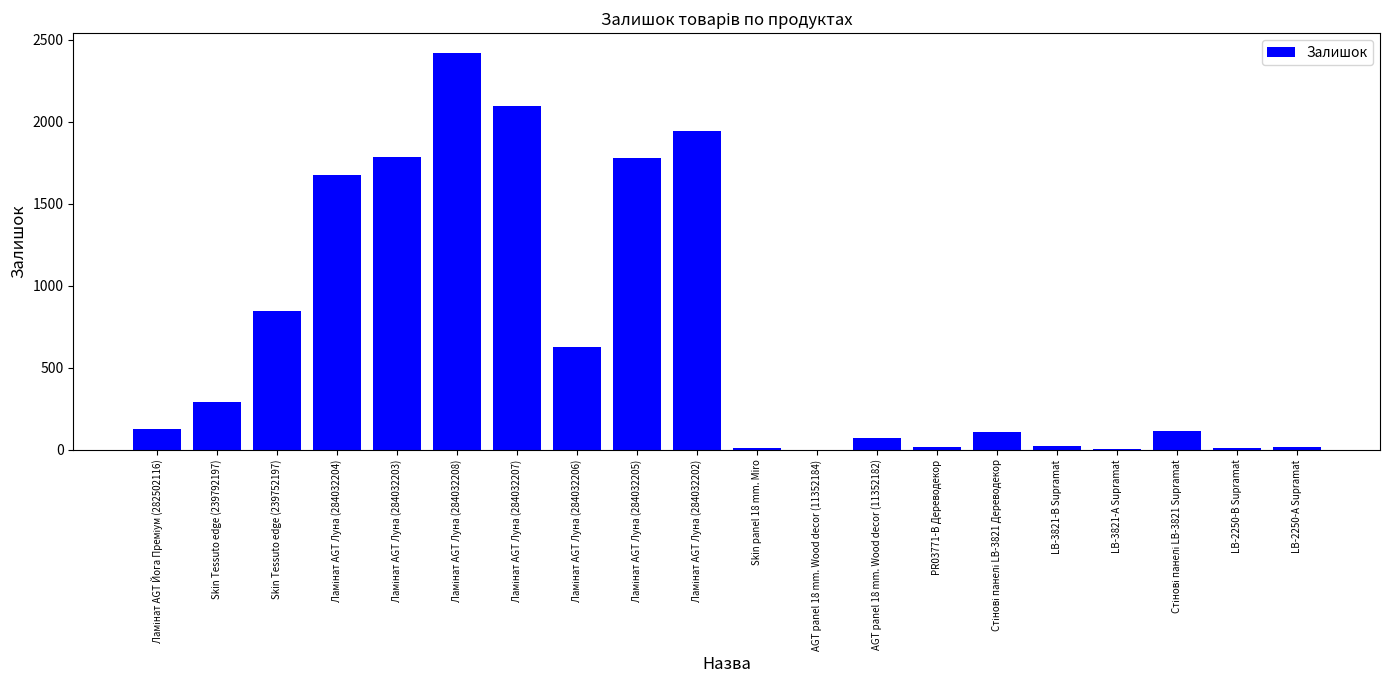

At which label is the value closest to 1210?

Skin Tessuto edge (239752197)